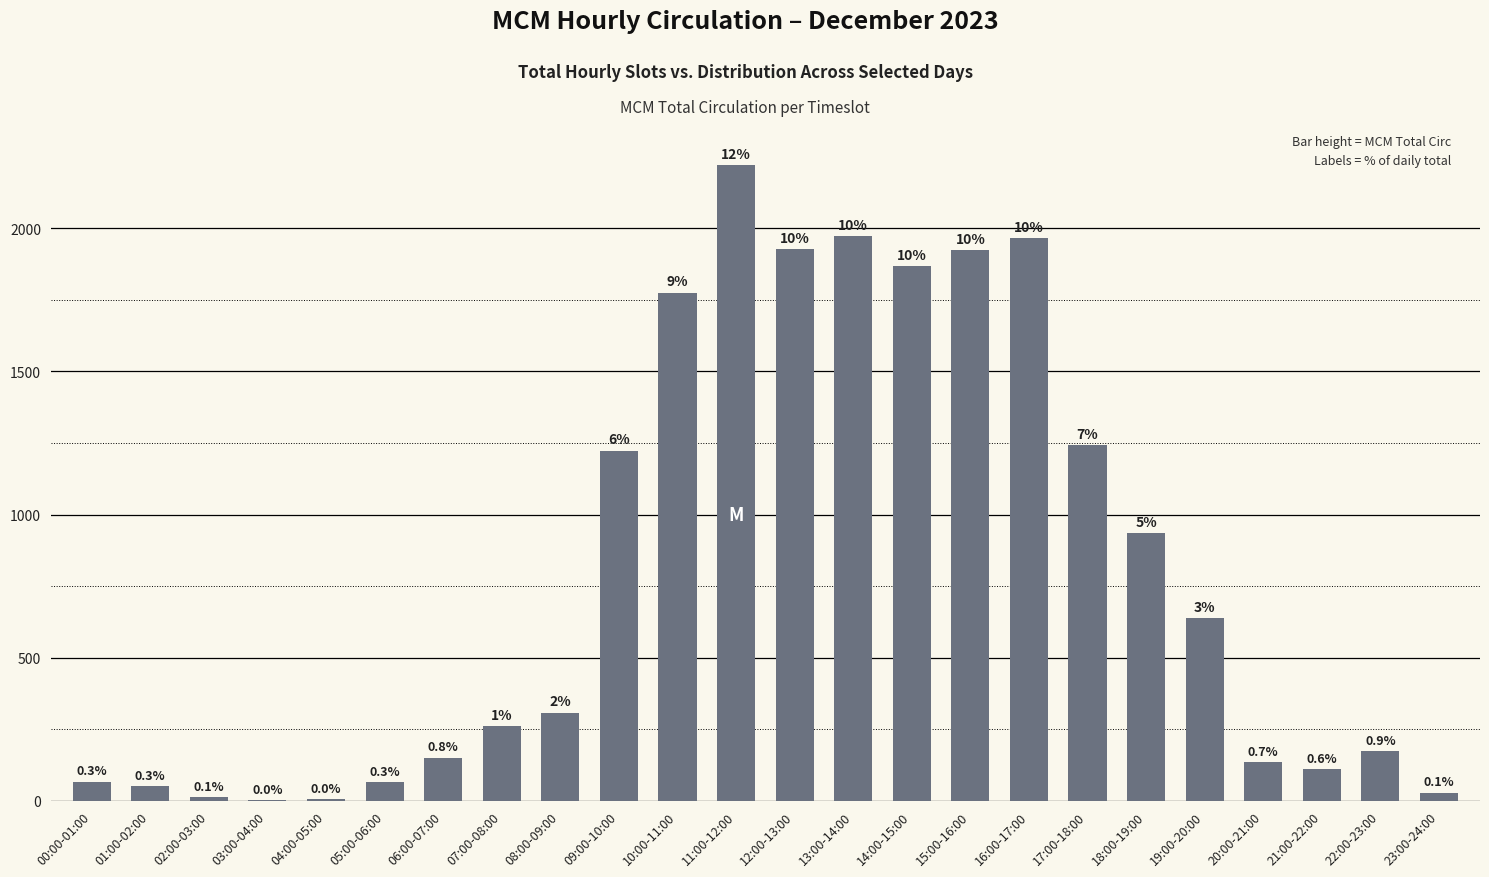

Reading right to left, transcribe all the data shown in this chart.

23:00-24:00=28	22:00-23:00=172	21:00-22:00=109	20:00-21:00=134	19:00-20:00=638	18:00-19:00=936	17:00-18:00=1242	16:00-17:00=1967	15:00-16:00=1924	14:00-15:00=1869	13:00-14:00=1972	12:00-13:00=1928	11:00-12:00=2221	10:00-11:00=1776	09:00-10:00=1223	08:00-09:00=307	07:00-08:00=261	06:00-07:00=150	05:00-06:00=64	04:00-05:00=5	03:00-04:00=2	02:00-03:00=11	01:00-02:00=51	00:00-01:00=66